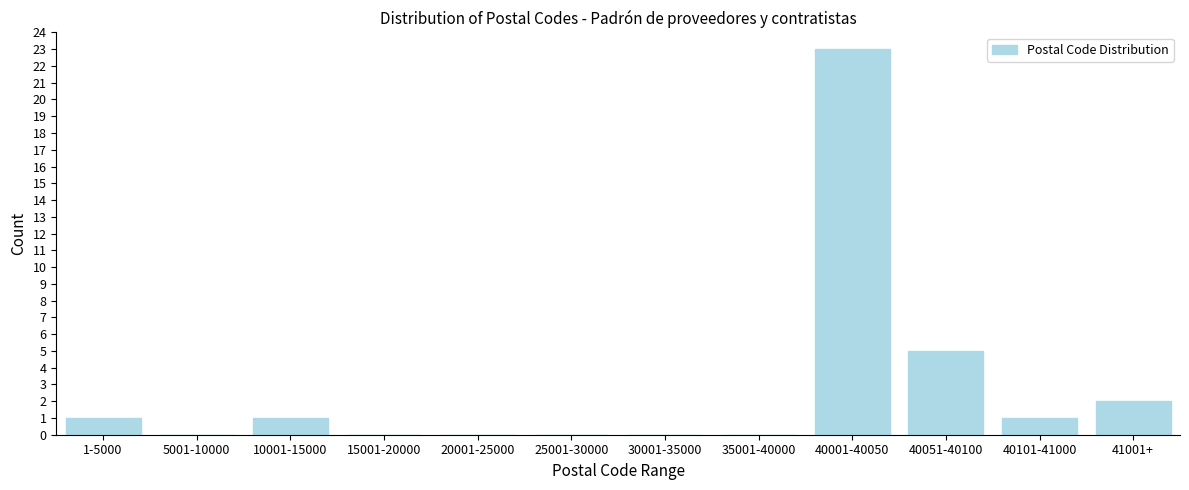

Reading left to right, extract all data points from this chart.

1-5000=1	5001-10000=0	10001-15000=1	15001-20000=0	20001-25000=0	25001-30000=0	30001-35000=0	35001-40000=0	40001-40050=23	40051-40100=5	40101-41000=1	41001+=2